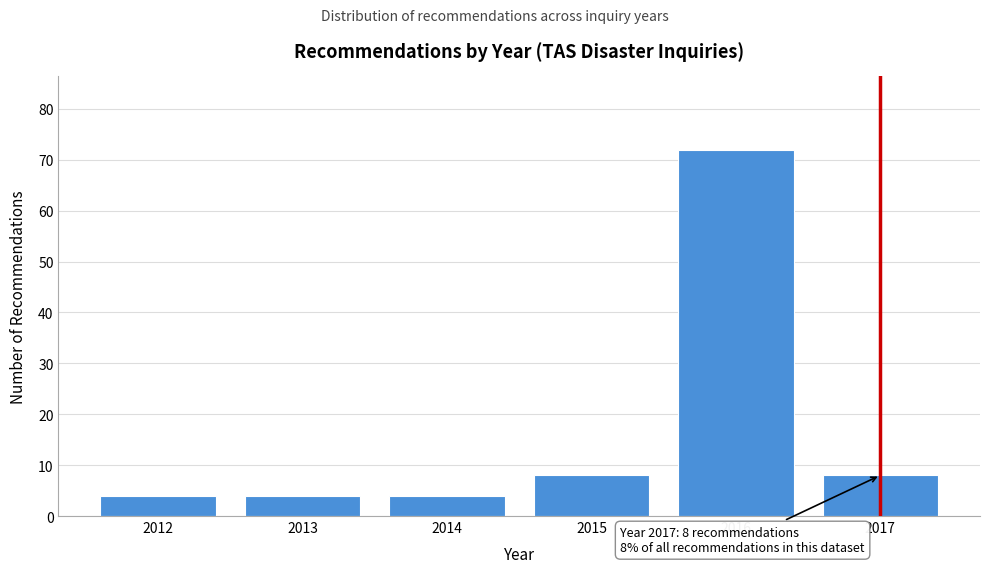

Reading right to left, what are all the values shown in this chart?

2017=8	2016=72	2015=8	2014=4	2013=4	2012=4